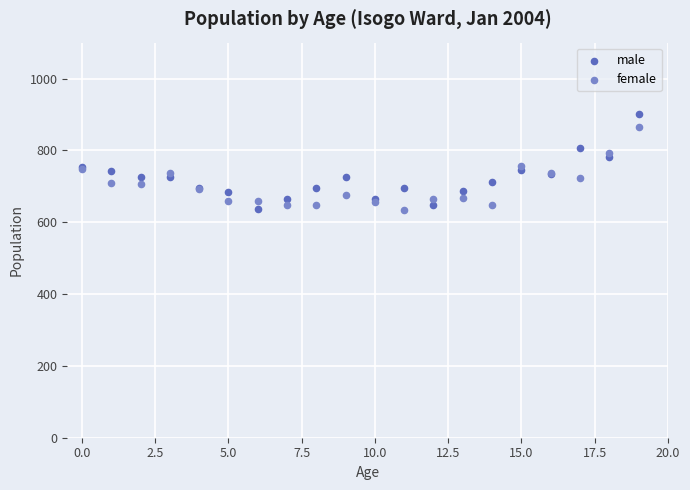

Which series has the widest spread of Y values?

male